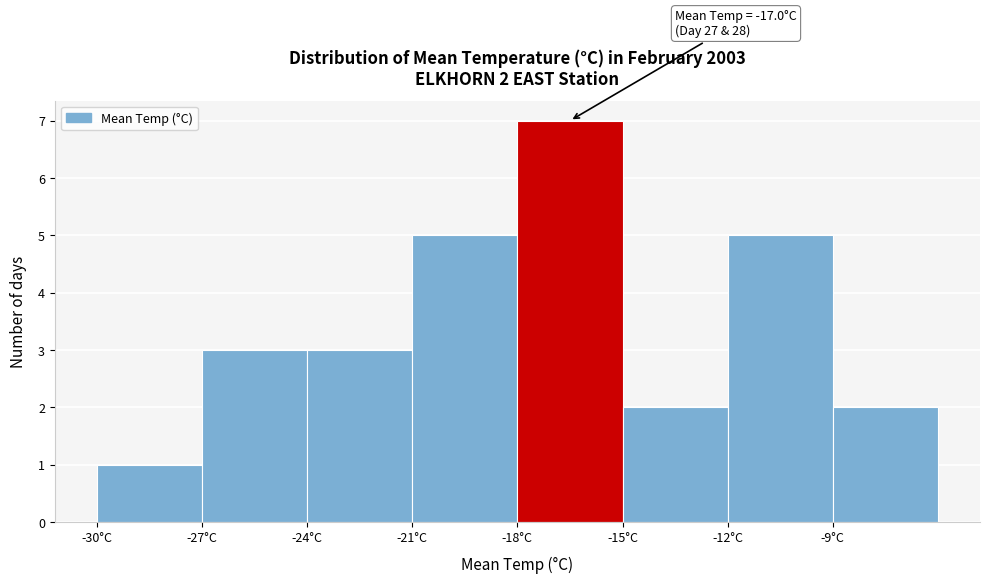

Over which range of the x-axis is the bar tallest?

-18 to -15